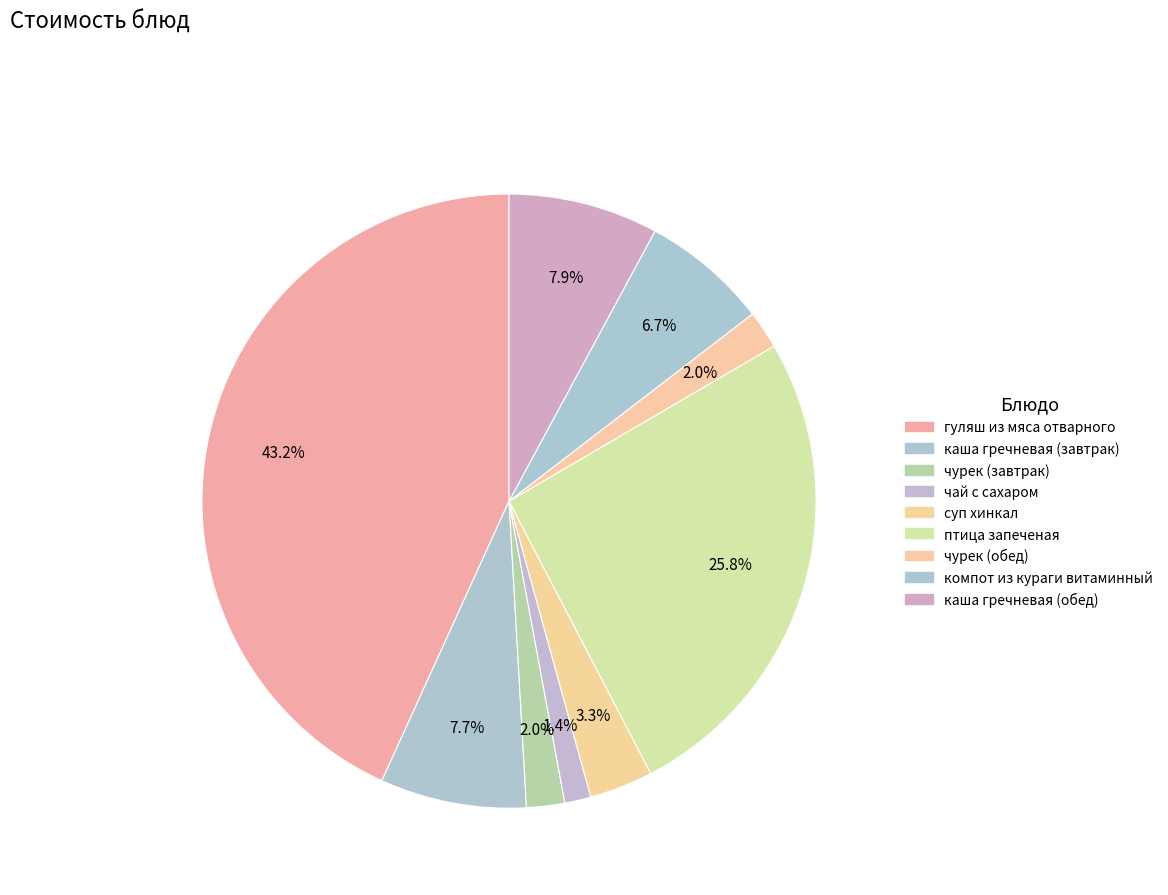

Count the number of slices in the pie.

9